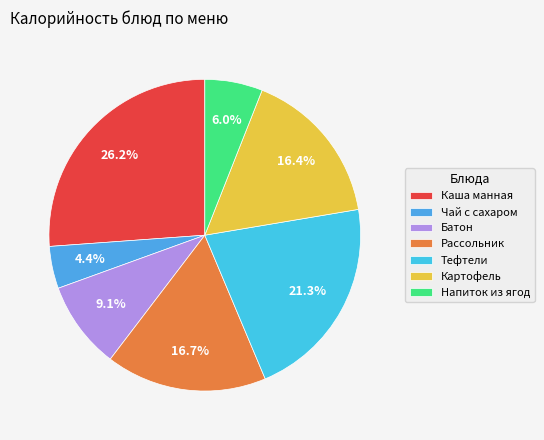

Count the number of slices in the pie.

7